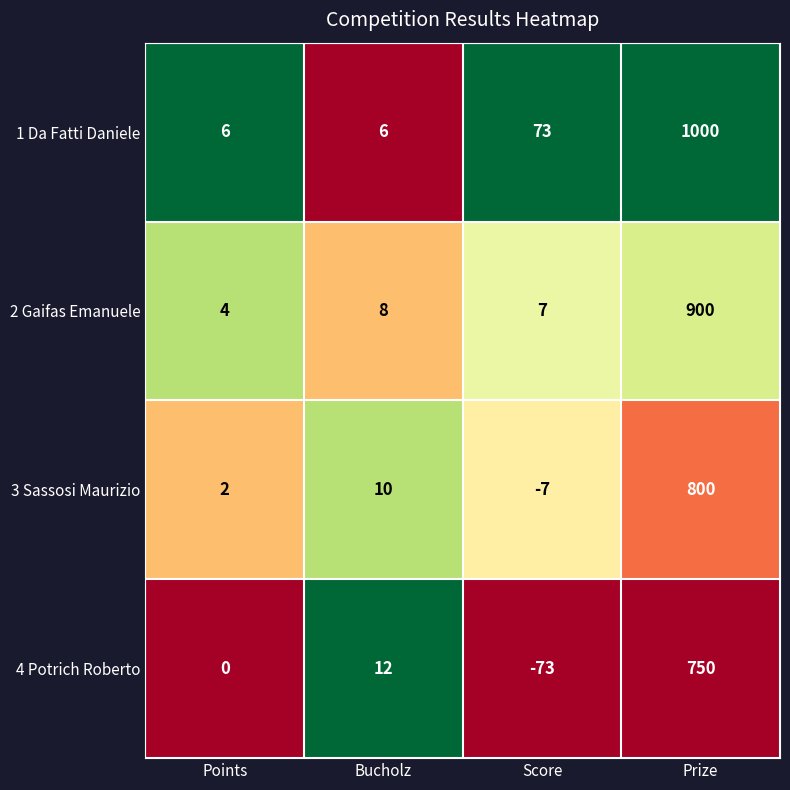

Rank the series by their average value, from lowest to highest.

4 Potrich Roberto, 3 Sassosi Maurizio, 2 Gaifas Emanuele, 1 Da Fatti Daniele